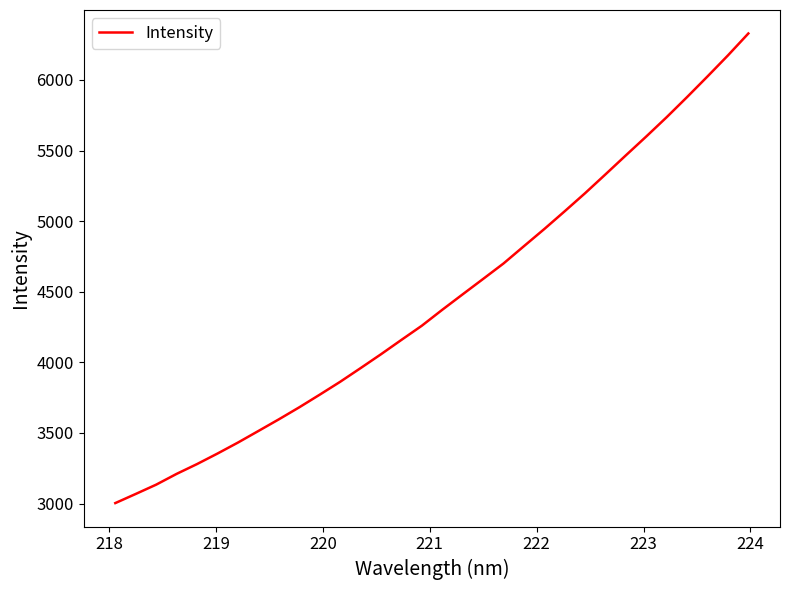

What is the difference between the maximum and minimum values?

3326.1